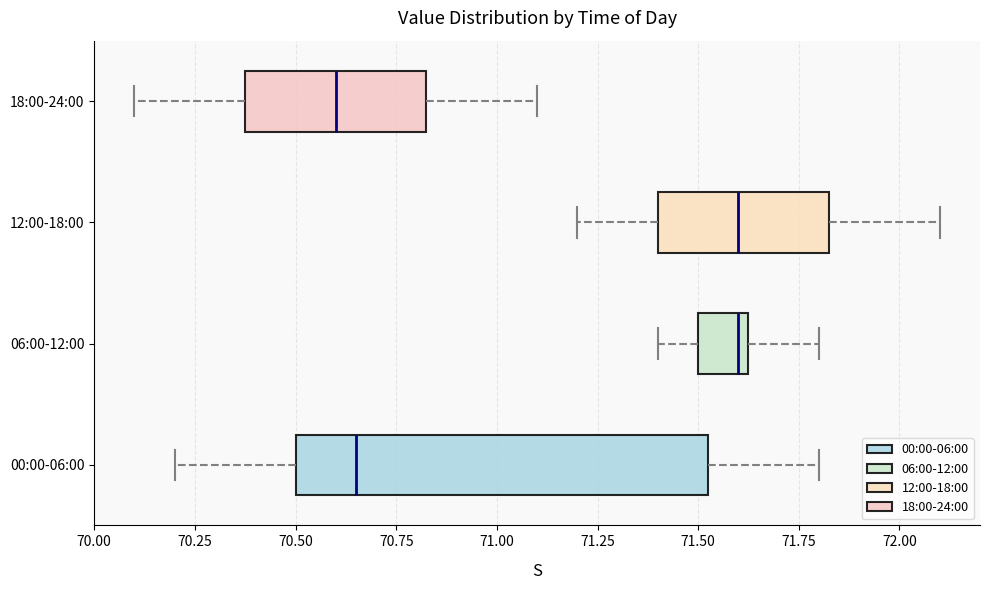

Which box is the widest, from its left edge to its right edge?

00:00-06:00